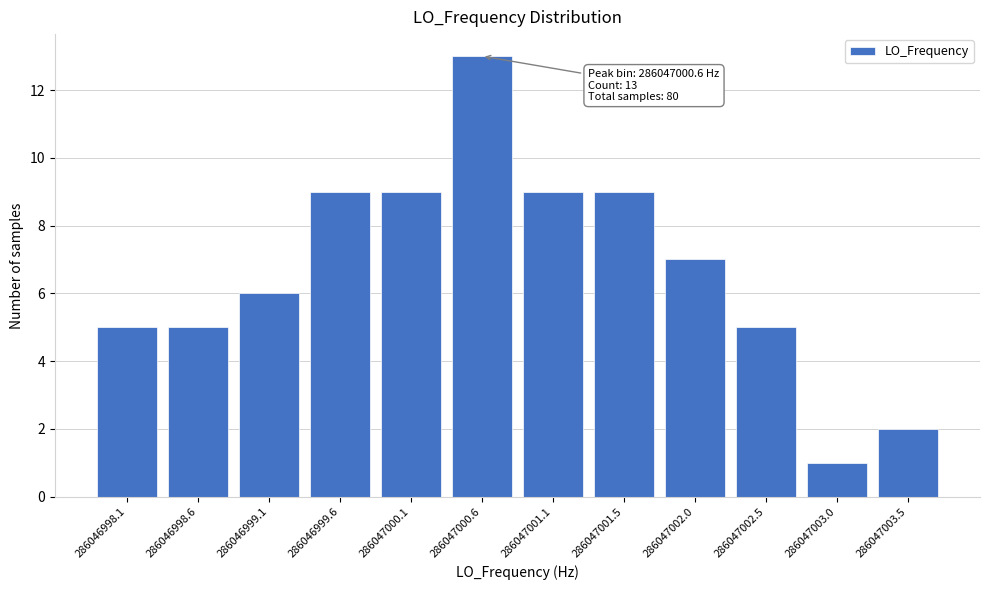

Reading left to right, list all the values displayed in this chart.

5	5	6	9	9	13	9	9	7	5	1	2